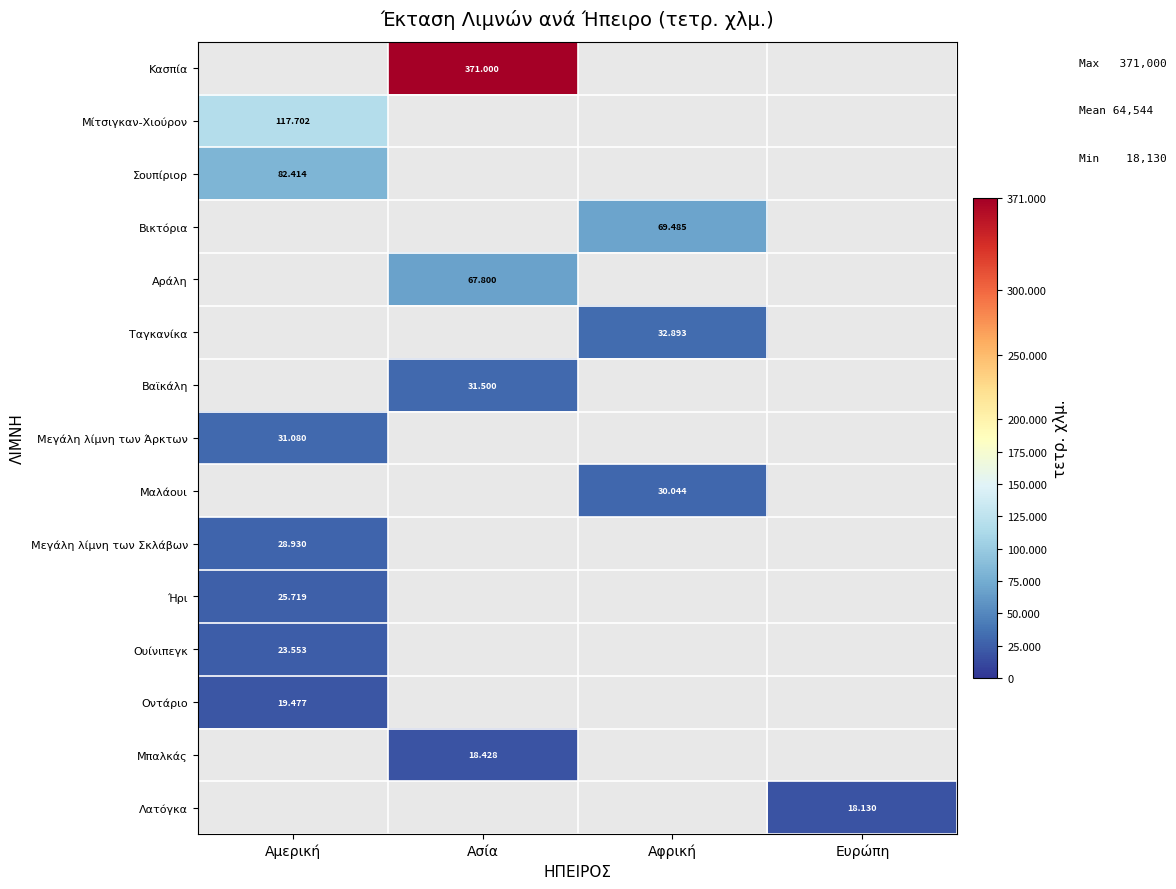

Which series has the largest range (max minus min)?

Μίτσιγκαν-Χιούρον